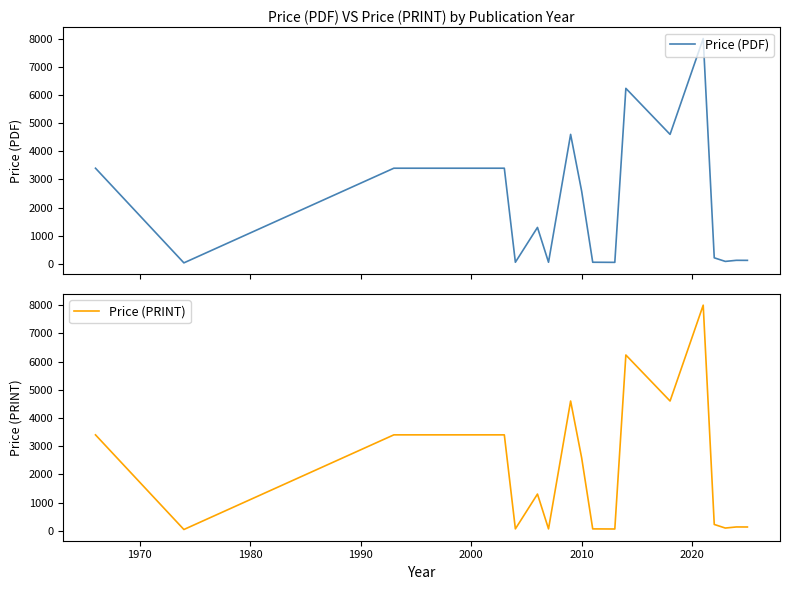

What is the highest value of the Price (PDF) series?

8000.0